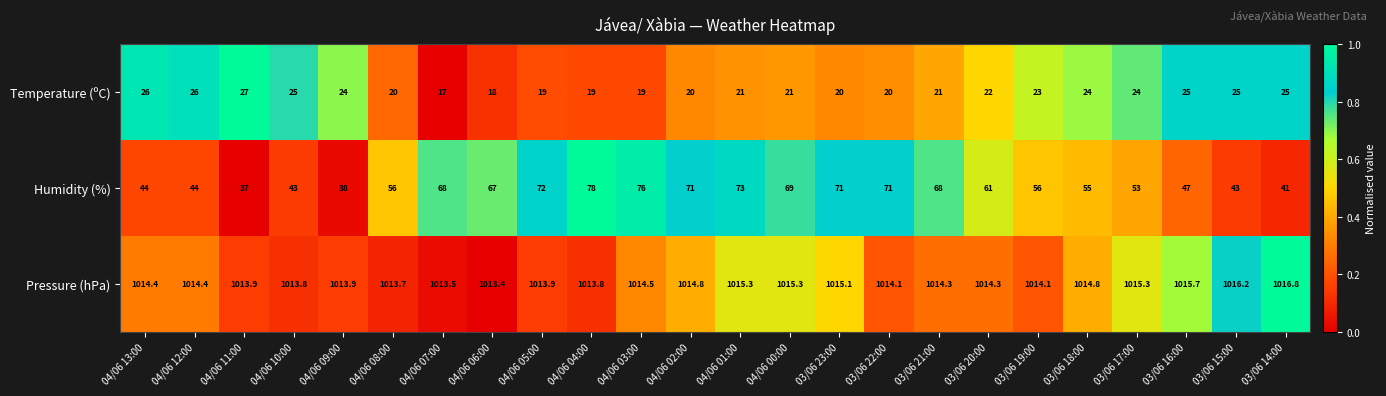

Is it true that Pressure (hPa) equals 278.4 at 04/06 05:00?

False